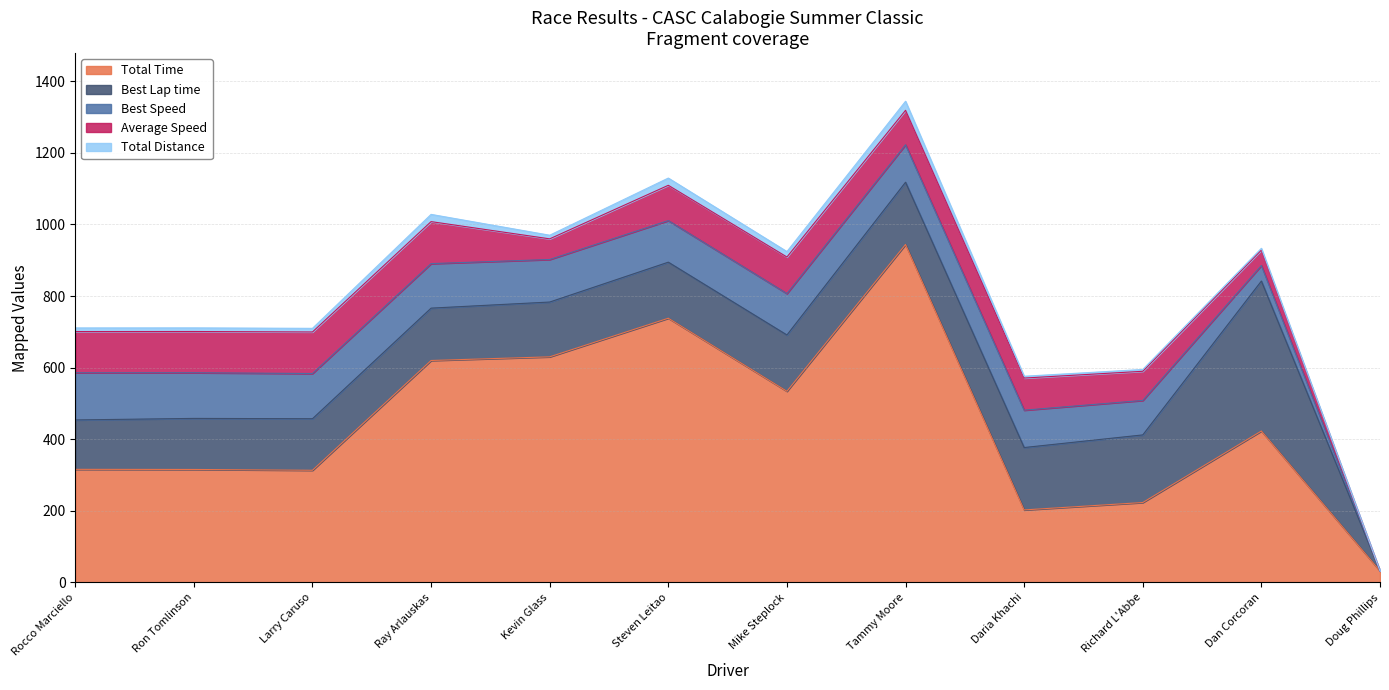

List the labels in order of Total Time value, smallest first.

Doug Phillips, Daria Khachi, Richard L'Abbe, Larry Caruso, Ron Tomlinson, Rocco Marciello, Dan Corcoran, Mike Steplock, Ray Arlauskas, Kevin Glass, Steven Leitao, Tammy Moore